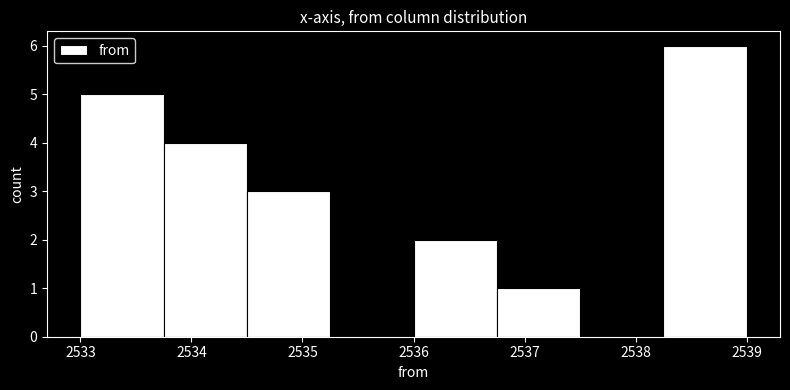

Which range on the x-axis has the tallest bar?

2538.25 to 2539.00